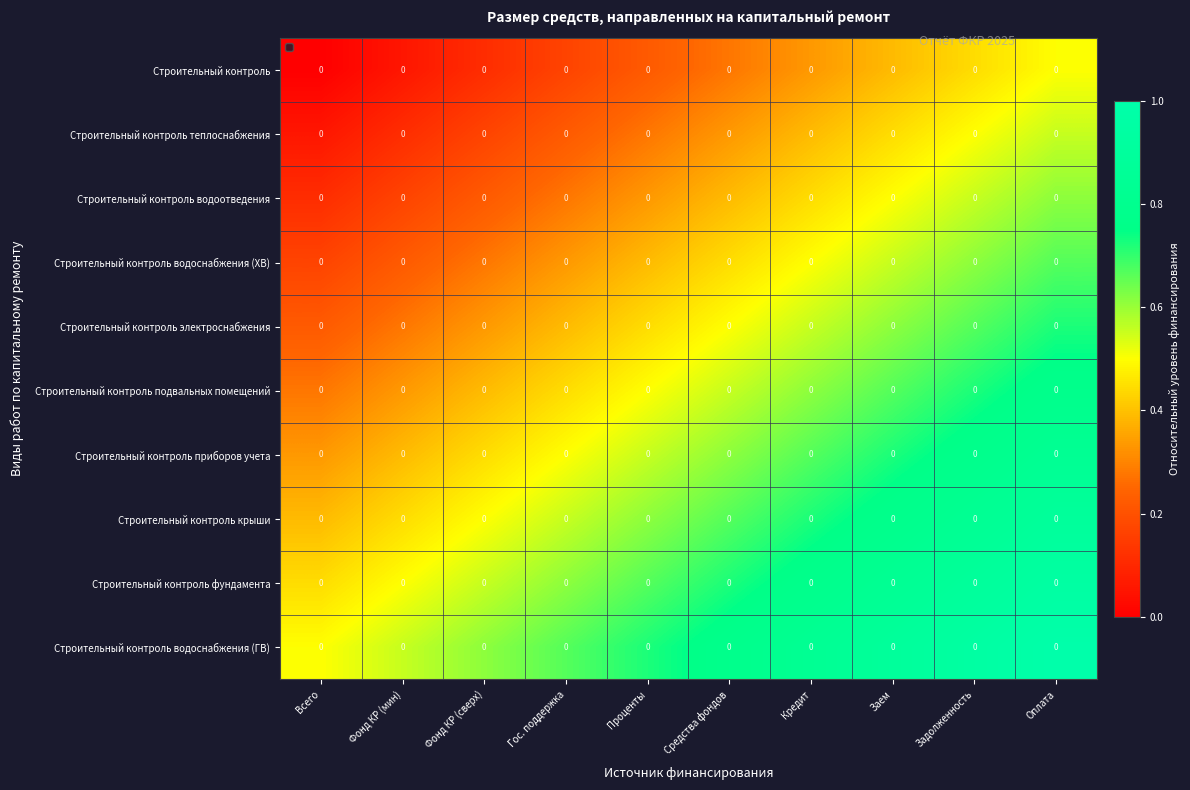

Which series has the largest range (max minus min)?

Строительный контроль